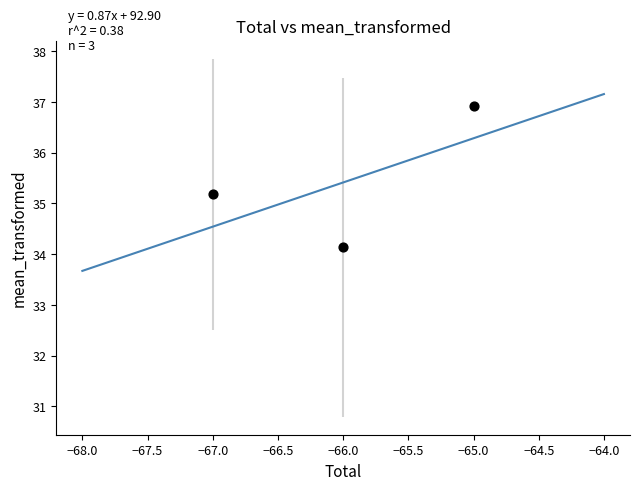

What Y value in the scatter plot is closest to 35?

35.2